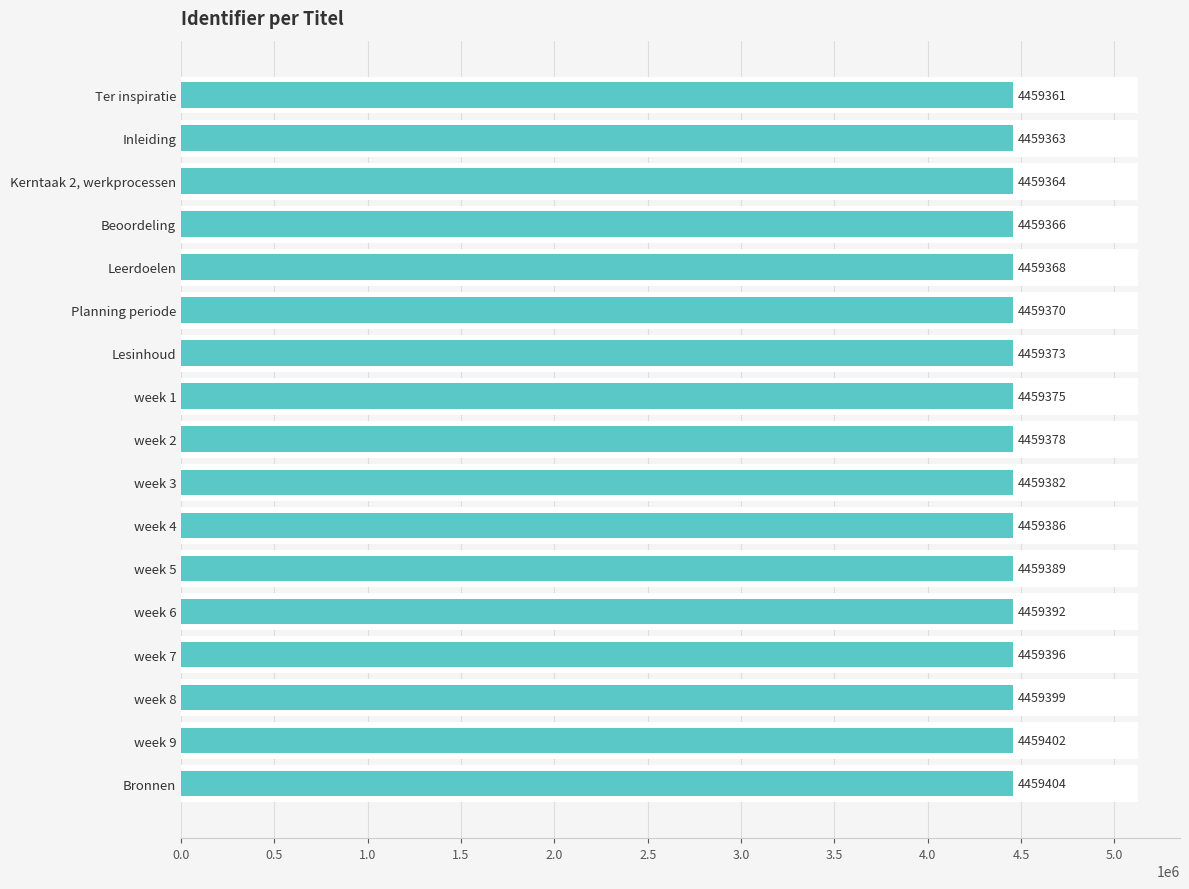

Are the bars horizontal?

Yes